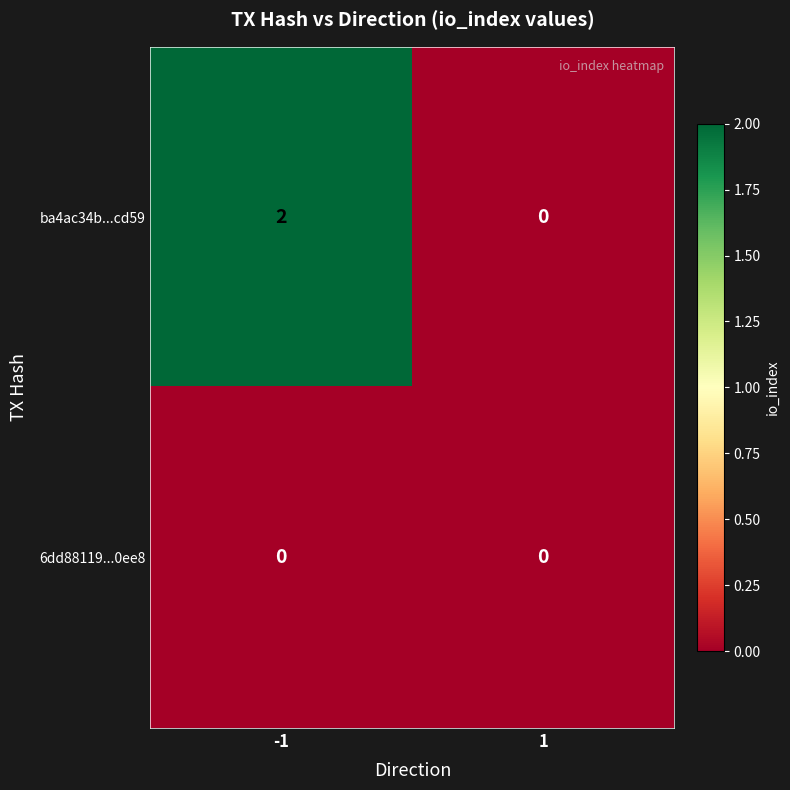

How many distinct data groups are displayed?

2